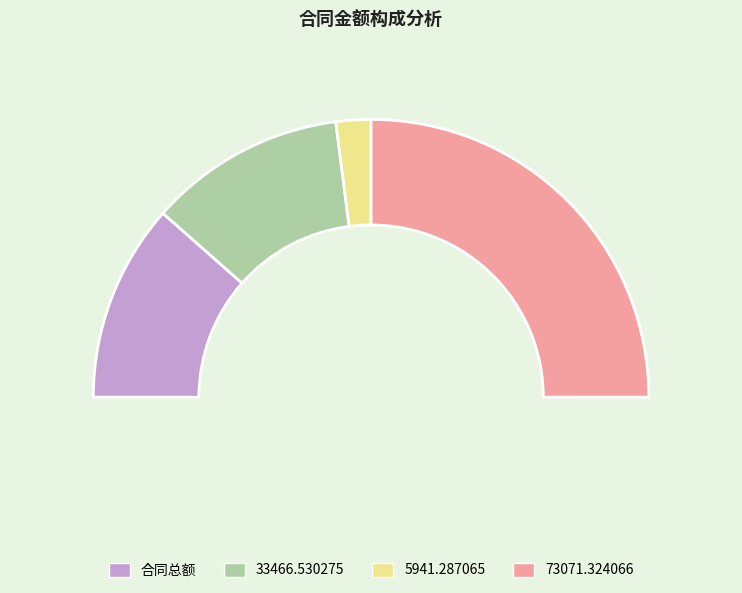

What is the smallest slice in the pie chart?

5941.287065